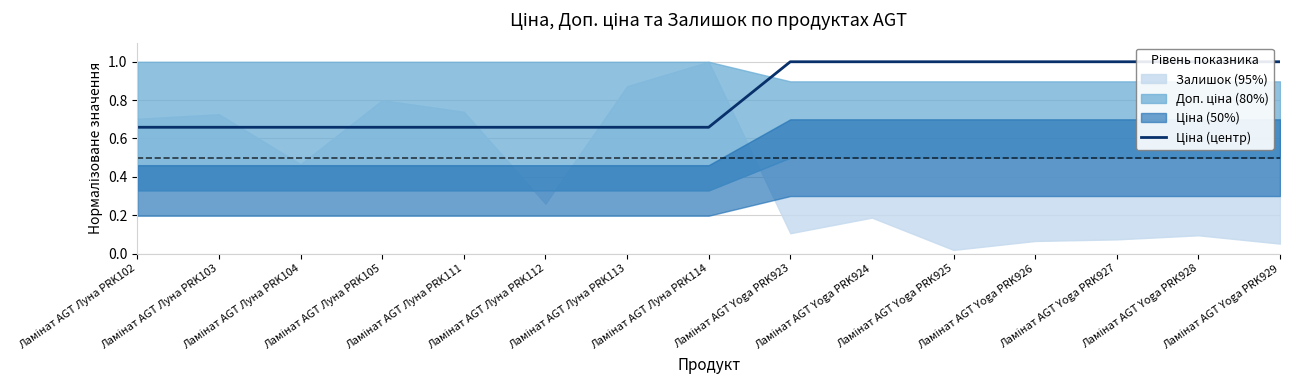

What is the value of the 6th point from the left?

0.7